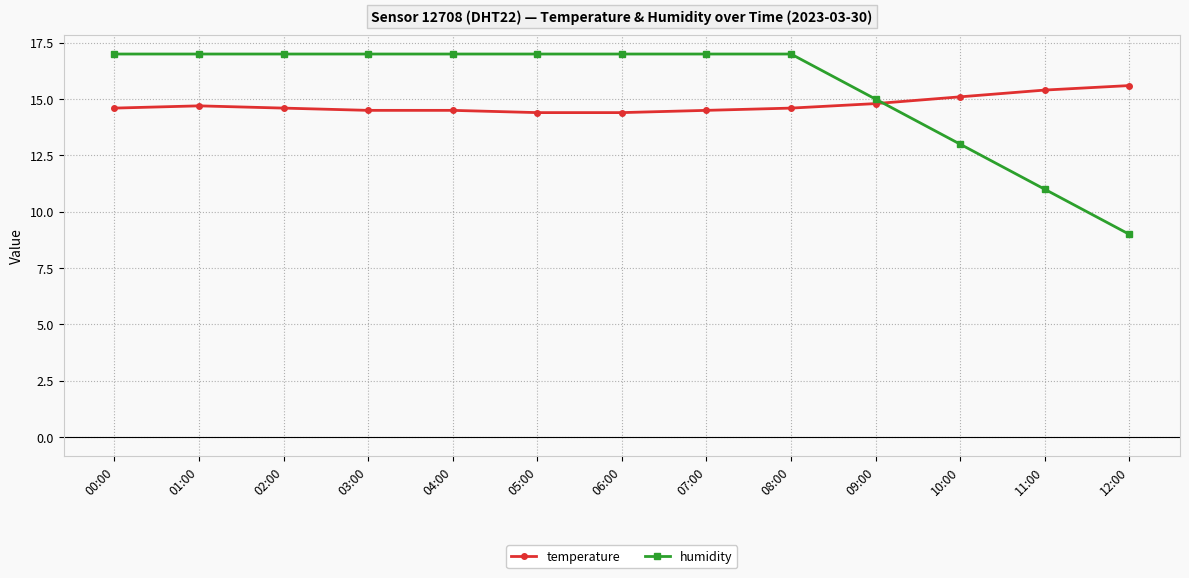

List the series in order of their peak value, lowest first.

temperature, humidity